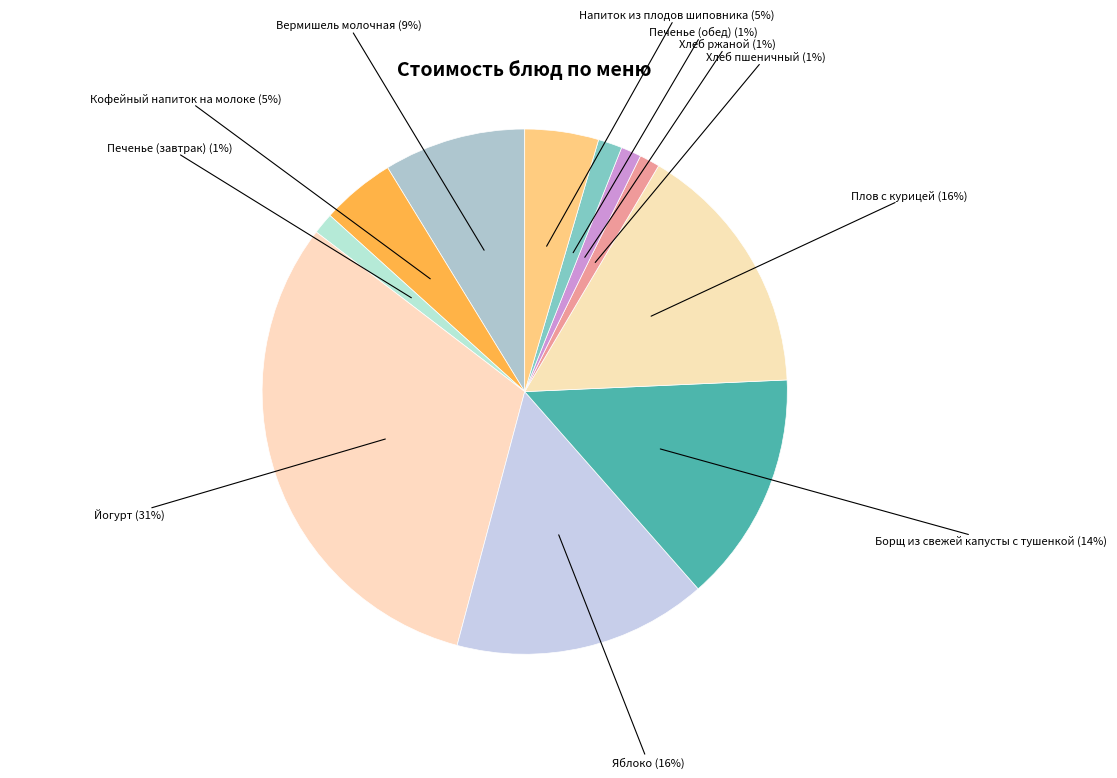

Is the sum of Йогурт (31%) and Напиток из плодов шиповника (5%) greater than half?

No